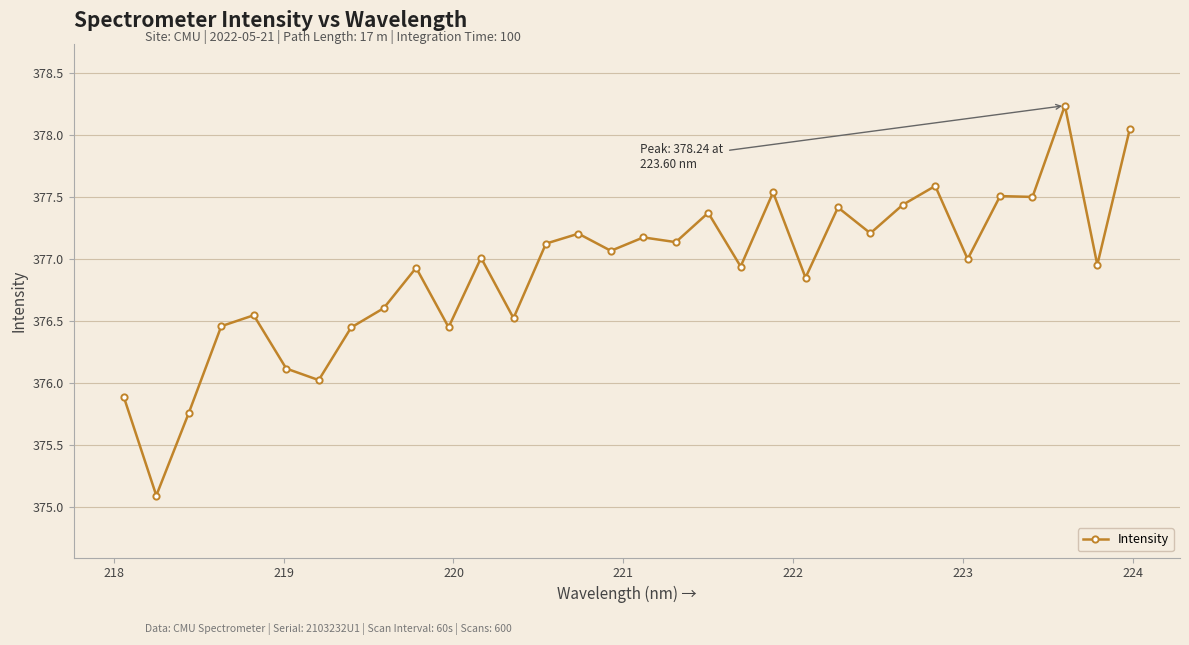

True or false: there are more than 2 points higher than both neighbors.

True